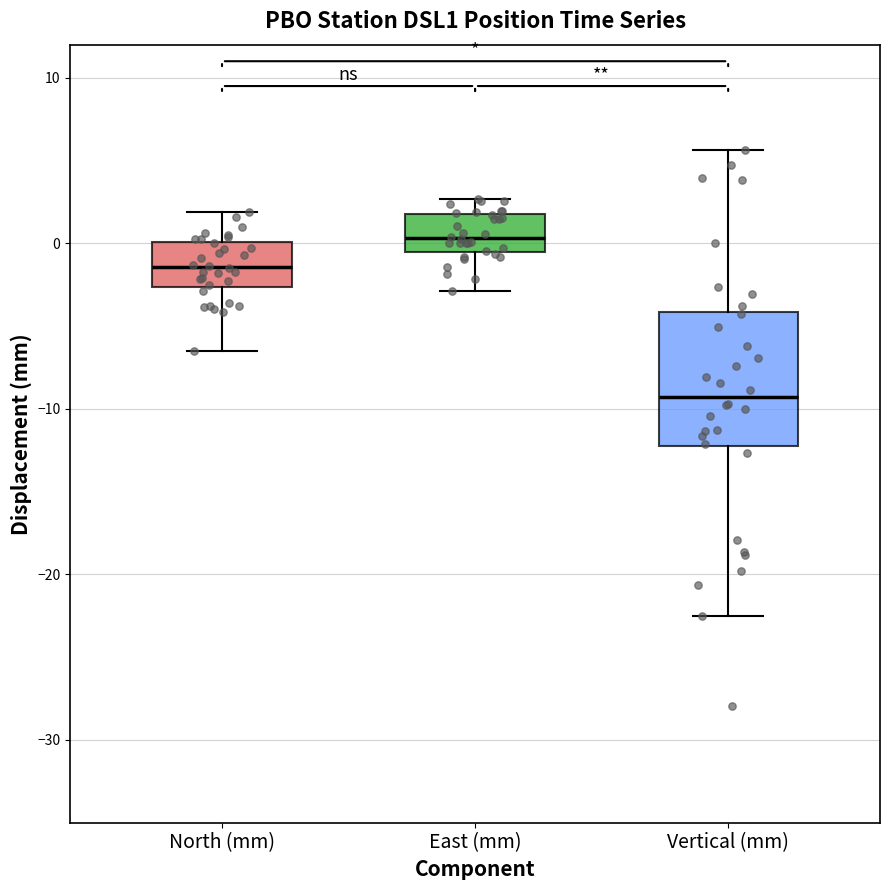

Which box has the lowest median line?

Vertical (mm)